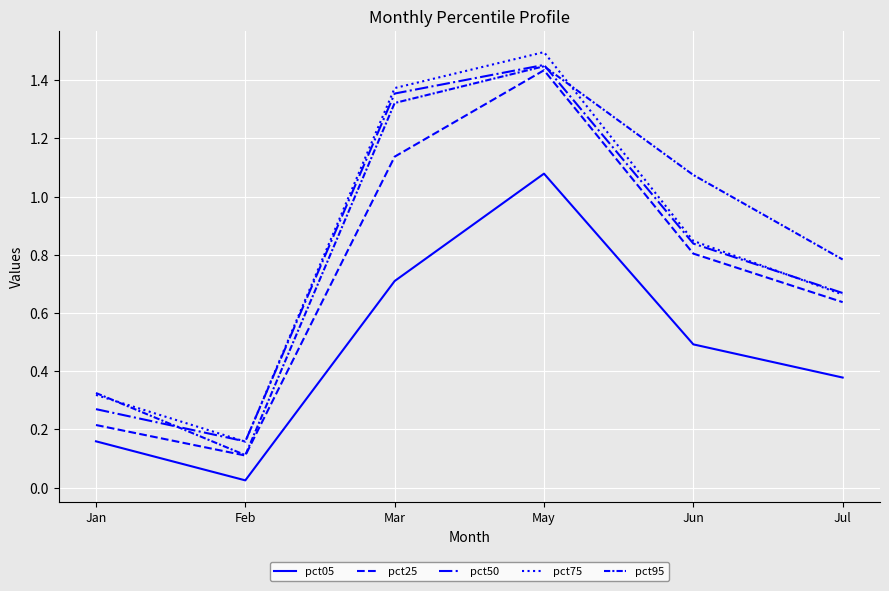

What position from the right is Feb?

5